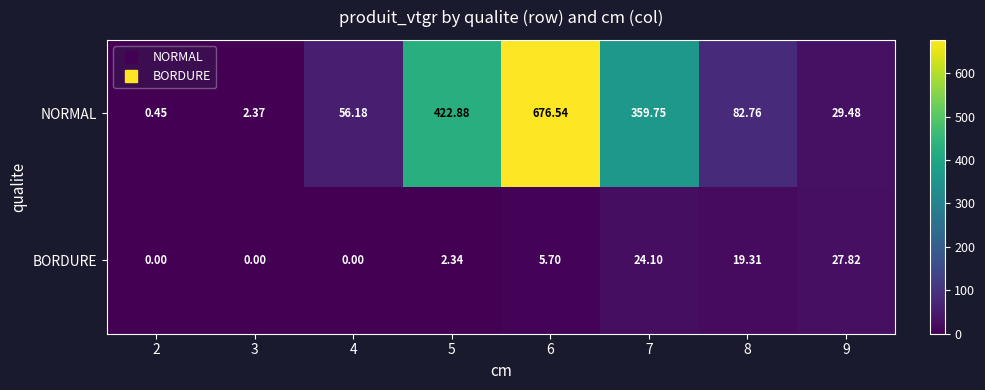

List the series in order of their peak value, lowest first.

BORDURE, NORMAL